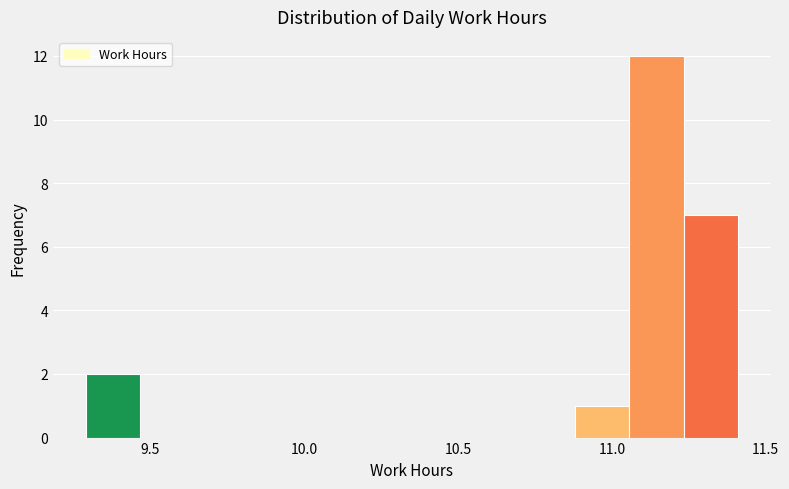

Read against the x-axis, roughly where is the centre of the tallest bar?

11.15